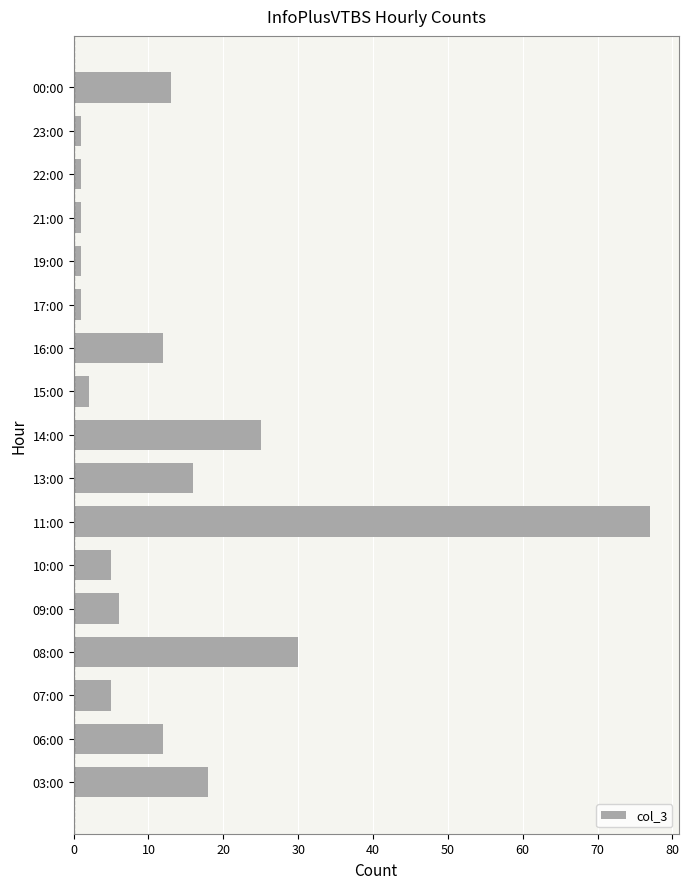

Is it true that the value at 16:00 is 16?

False